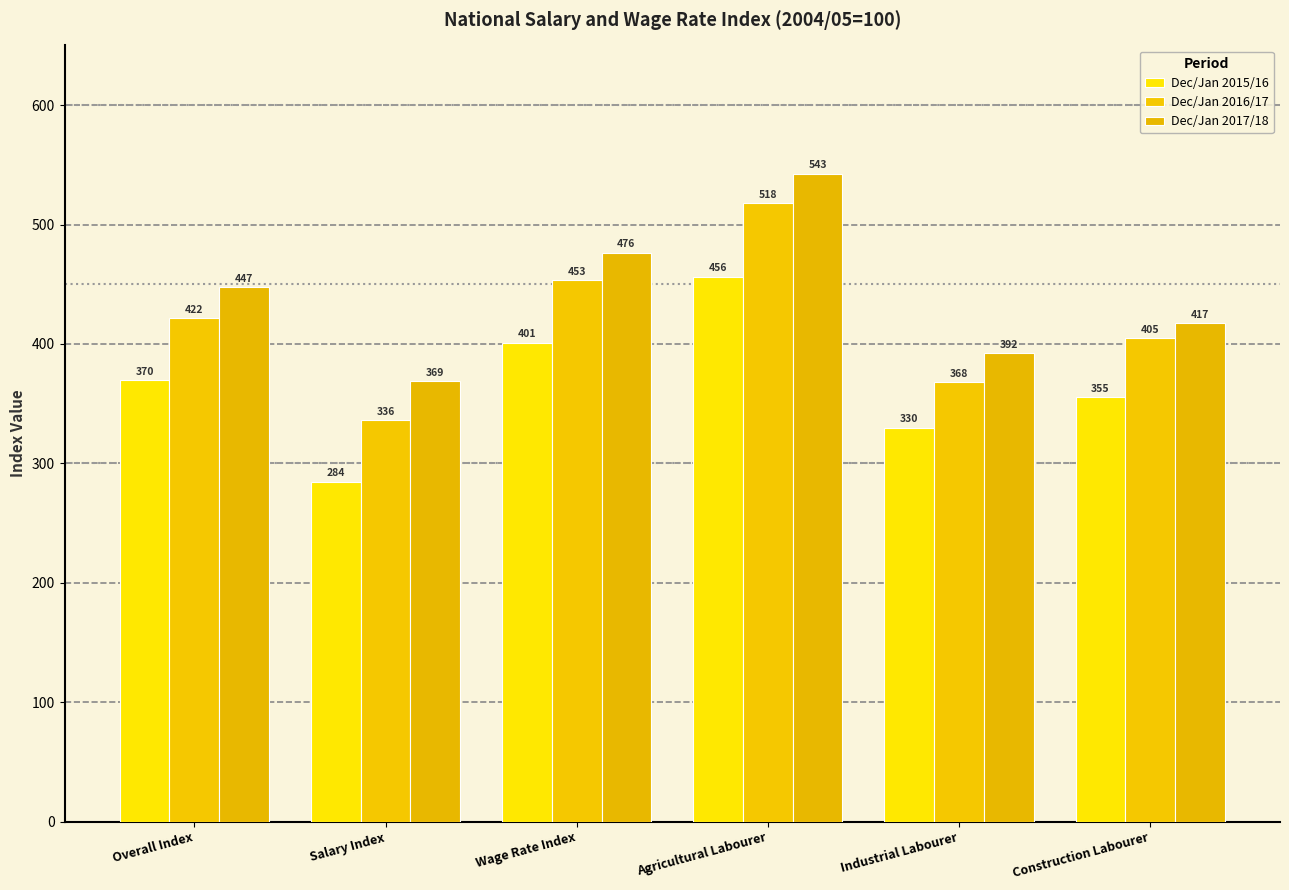

Where is Dec/Jan 2016/17 nearest to the value 426?

Overall Index